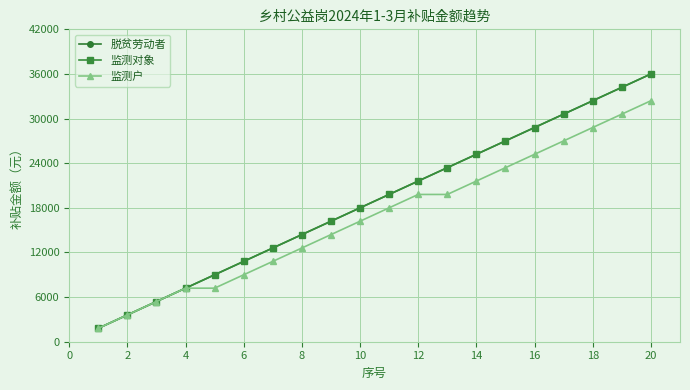

Does the chart have visible grid lines?

Yes